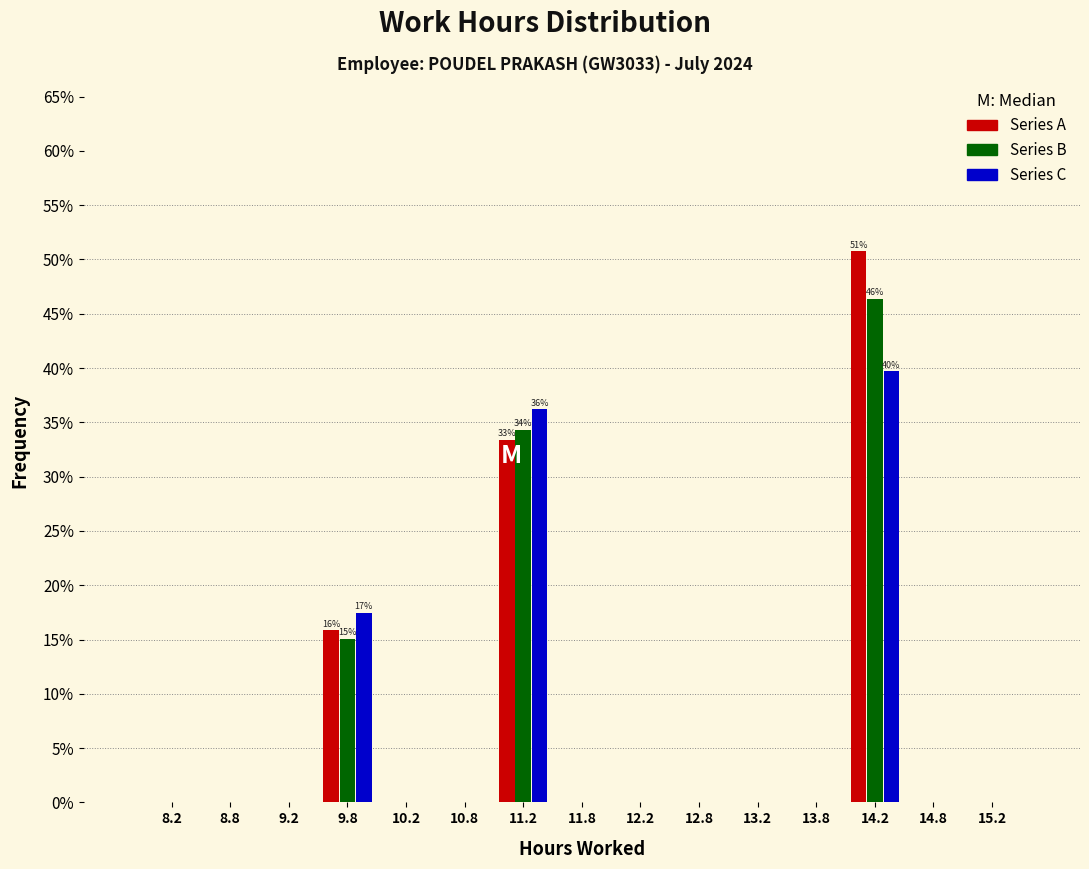

In the Series A series, which range on the x-axis has the tallest bar?

14.0 to 14.5